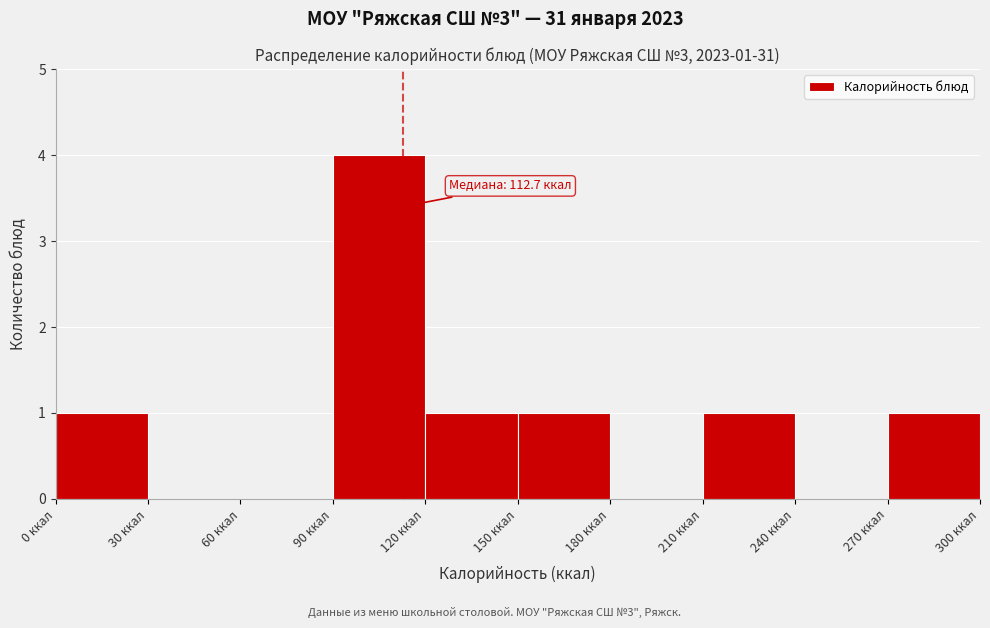

Over which range of the x-axis is the bar tallest?

90 to 120